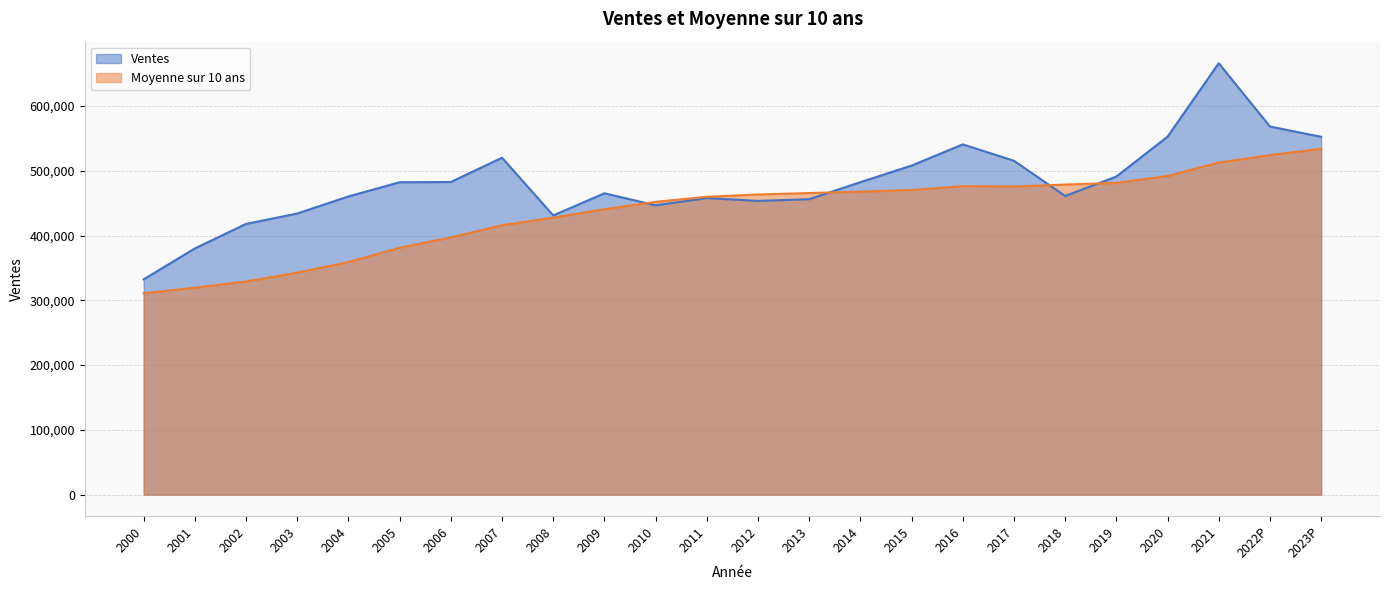

What position from the left is 2012?

13